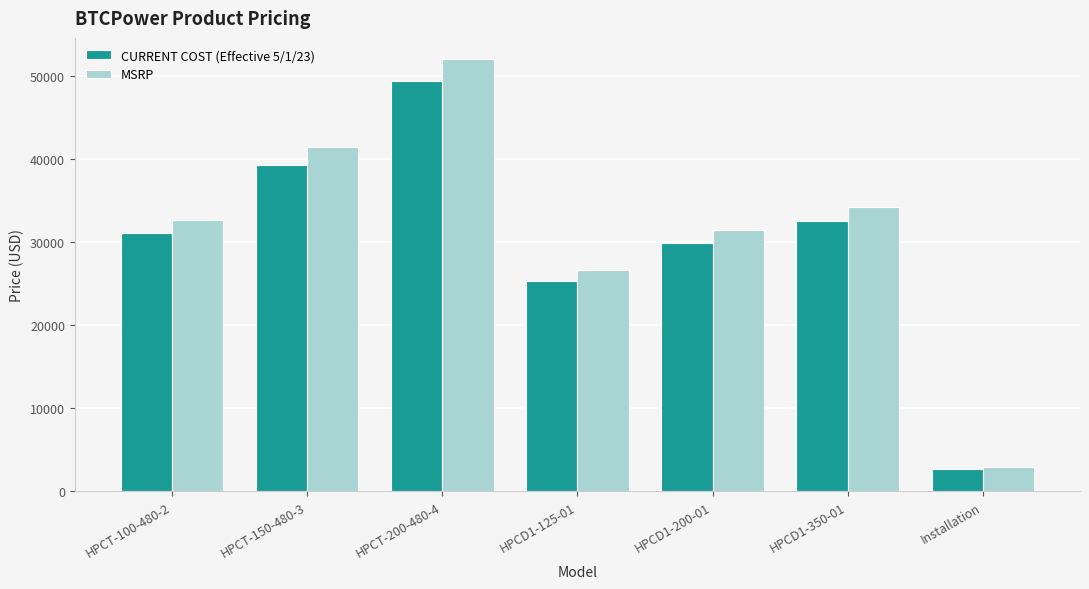

List the labels in order of CURRENT COST (Effective 5/1/23) value, largest first.

HPCT-200-480-4, HPCT-150-480-3, HPCD1-350-01, HPCT-100-480-2, HPCD1-200-01, HPCD1-125-01, Installation